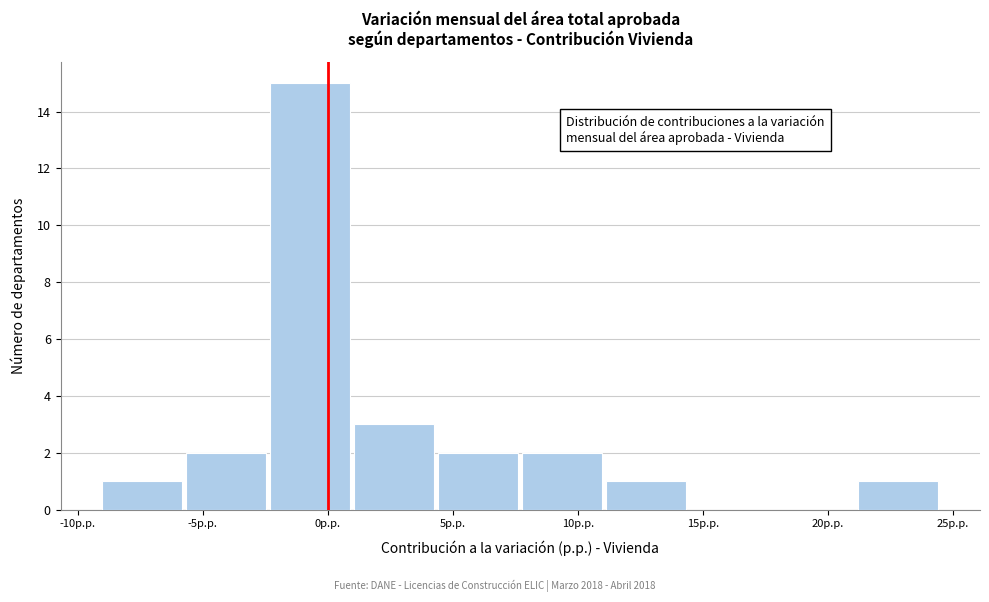

Reading left to right, transcribe this chart: for each bar, give the range it covers on the x-axis and its height. Neither the bar edges nor the heights are printed on the chart, so give them approximately, as read against the axes.

-9.0 to -5.5: 1
-5.5 to -2.5: 2
-2.5 to 1.0: 15
1.0 to 4.5: 3
4.5 to 8.0: 2
8.0 to 11.0: 2
11.0 to 14.5: 1
14.5 to 18.0: 0
18.0 to 21.0: 0
21.0 to 24.5: 1